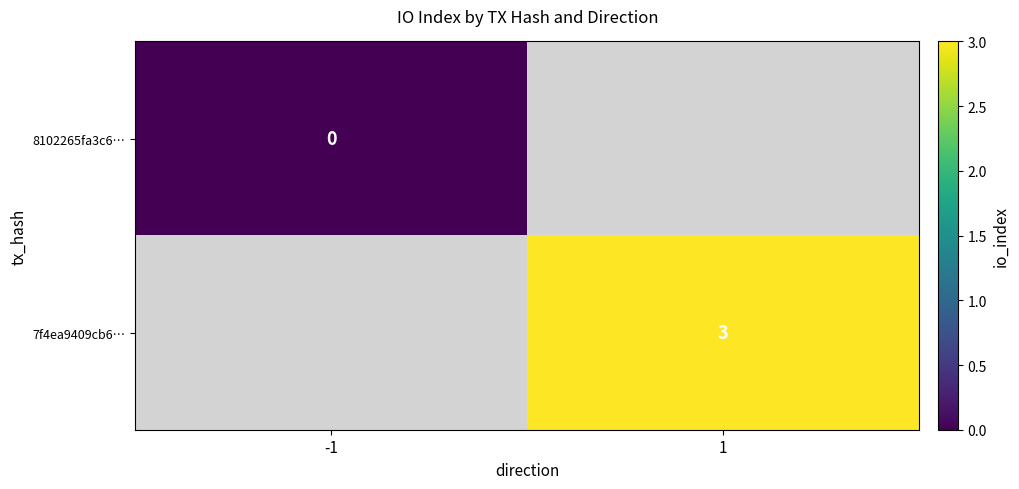

The value of 7f4ea9409cb6… at 1 is 3. True or false?

True